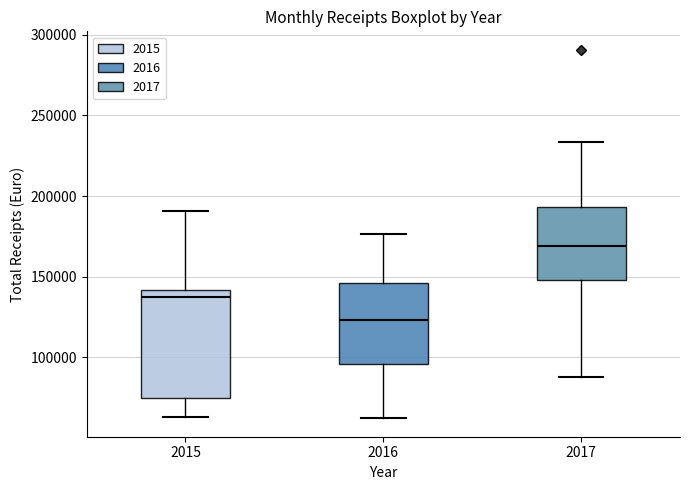

Reading left to right, read every box against the y-axis: the position of its median line, the range the box covers, and the ends of its whiskers. The values are not printed on the chart, so give them approximately, as read against the axis.

2015: median 135000, box 75000 to 140000, whiskers 65000 to 190000
2016: median 125000, box 95000 to 145000, whiskers 60000 to 175000
2017: median 170000, box 150000 to 195000, whiskers 90000 to 235000